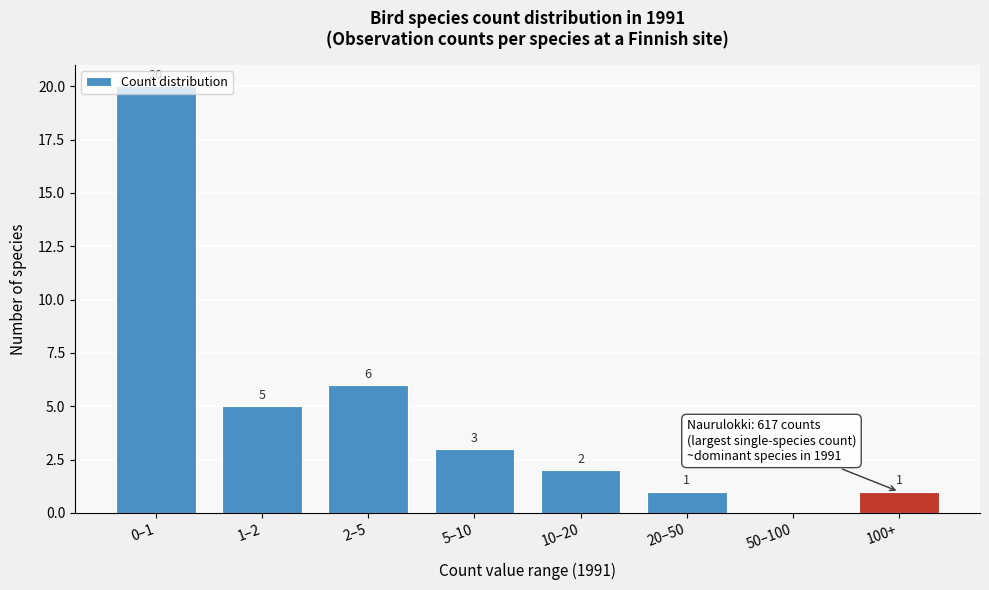

The value at 5–10 is 3. True or false?

True